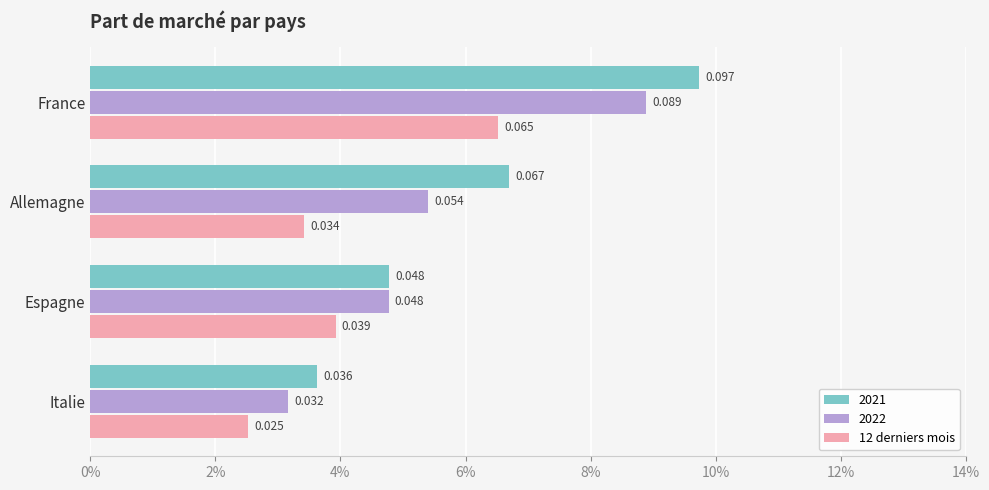

What are all the series names shown in the legend?

2021, 2022, 12 derniers mois